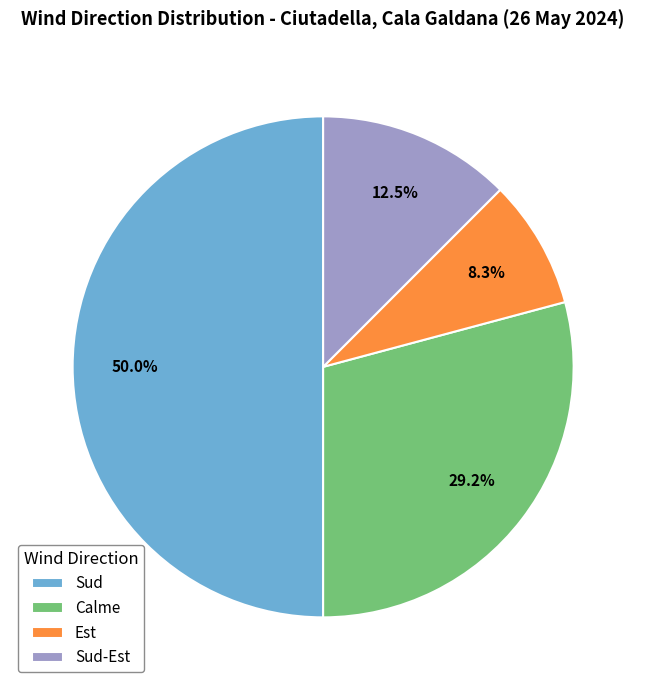

Does Calme account for over 50% of the chart?

No